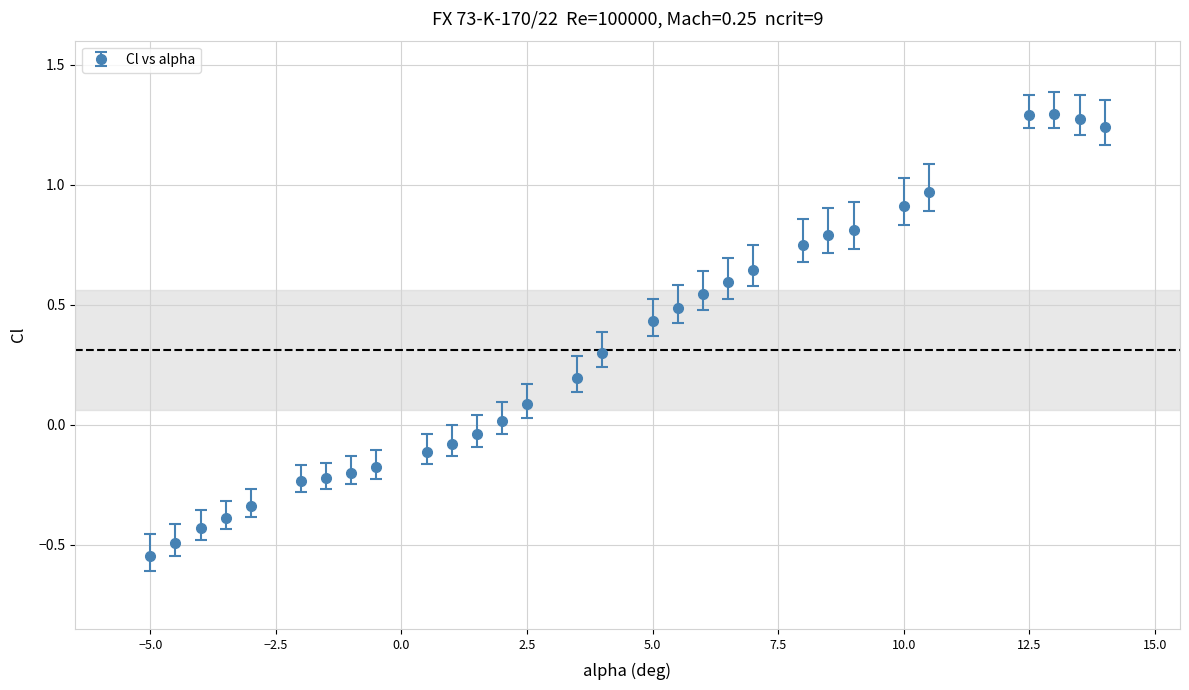

What is the difference between the maximum and second lowest values?

1.8